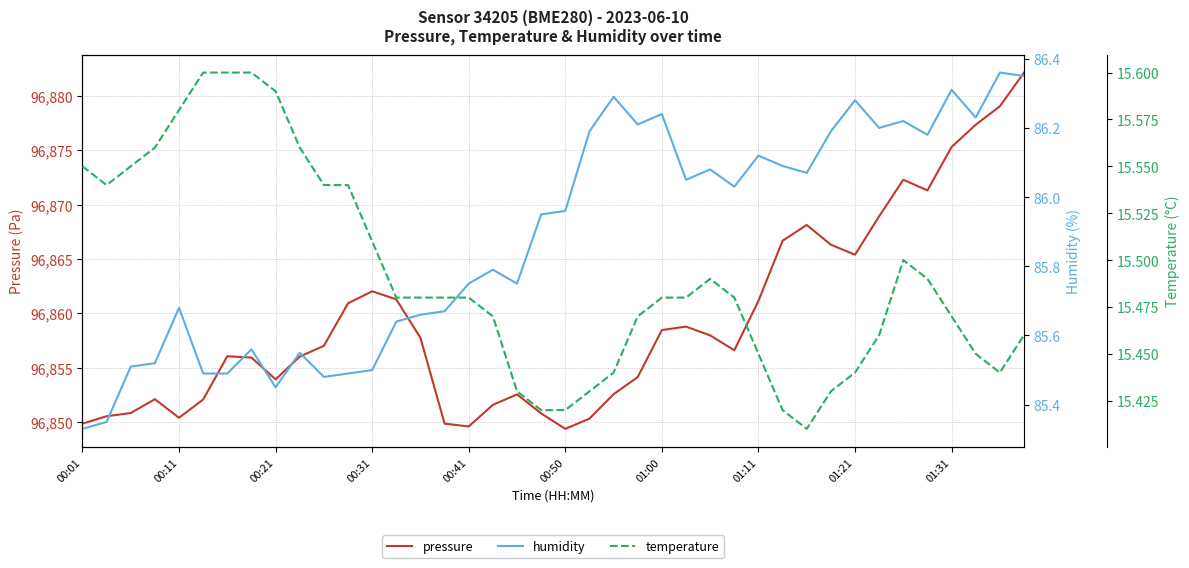

True or false: temperature has a value of 21.1 at 39.

False